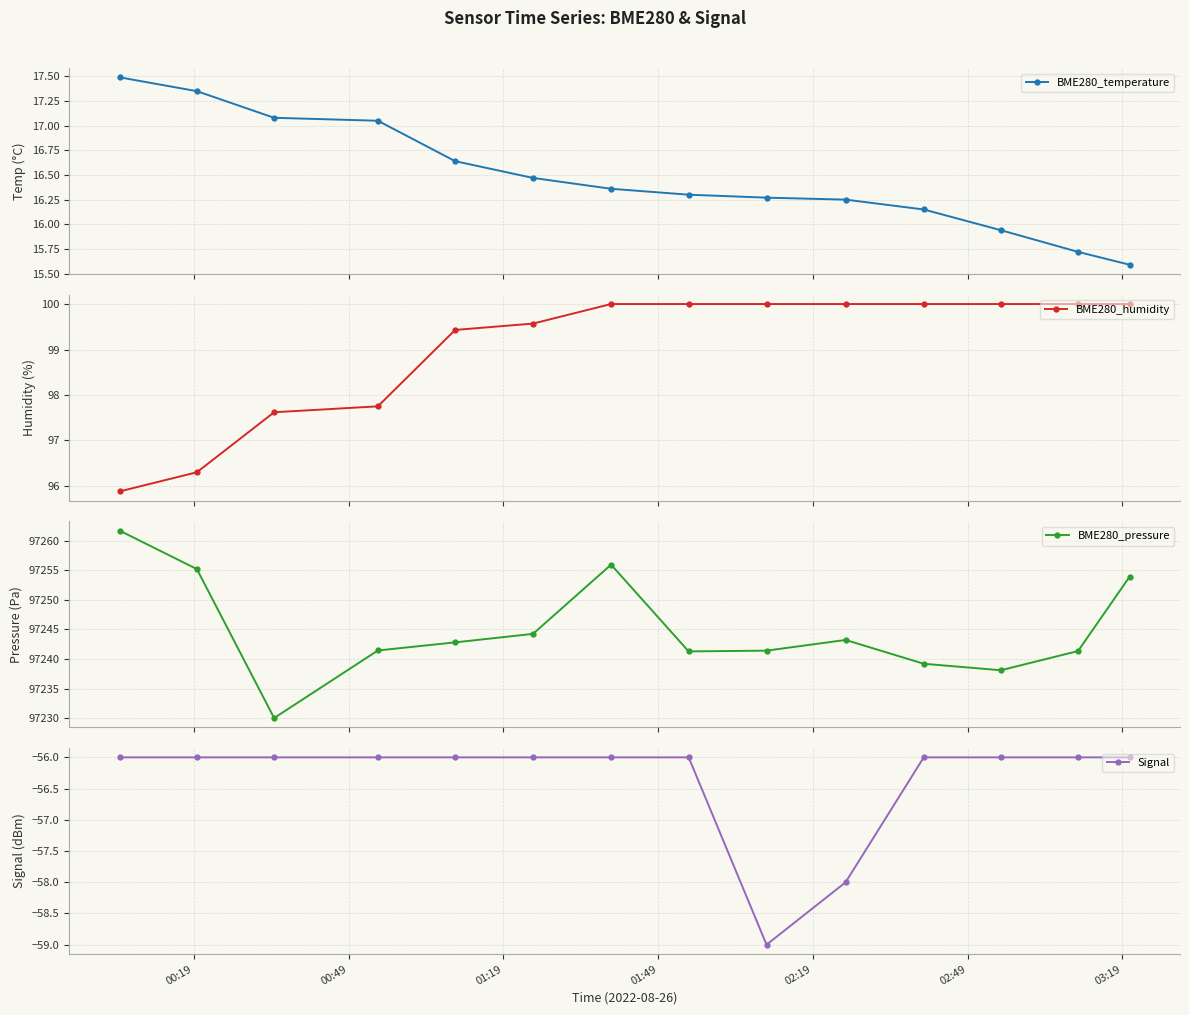

What is the highest value of the Signal series?

-56